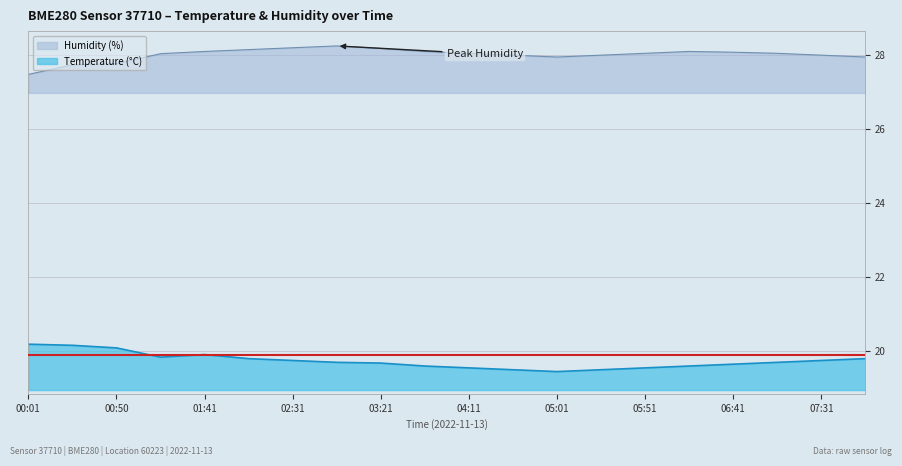

Which category has the lowest value in the Temperature series?

05:01